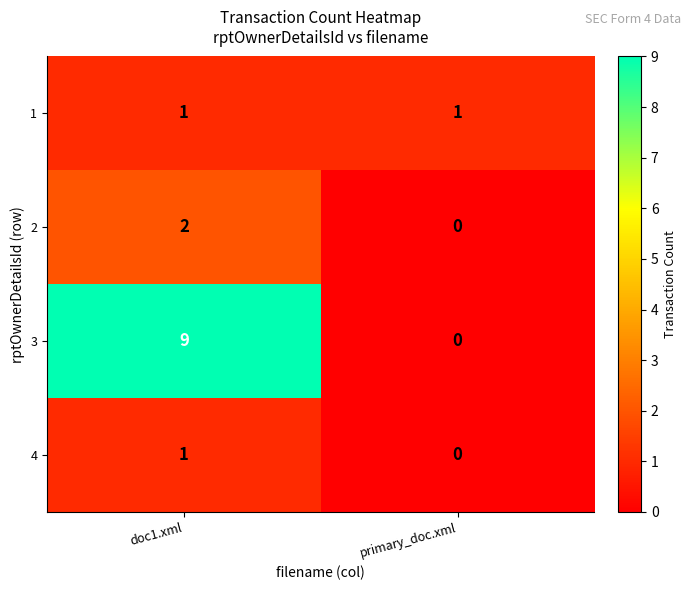

The value of 2 at primary_doc.xml is 0. True or false?

True